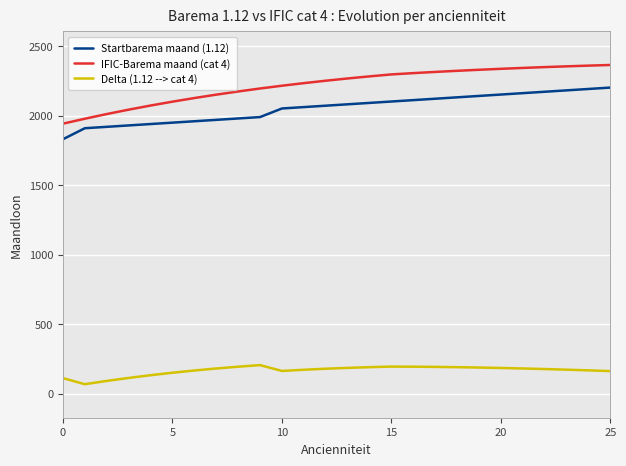

Is it true that IFIC-Barema maand (cat 4) equals 1941.9 at 0?

True